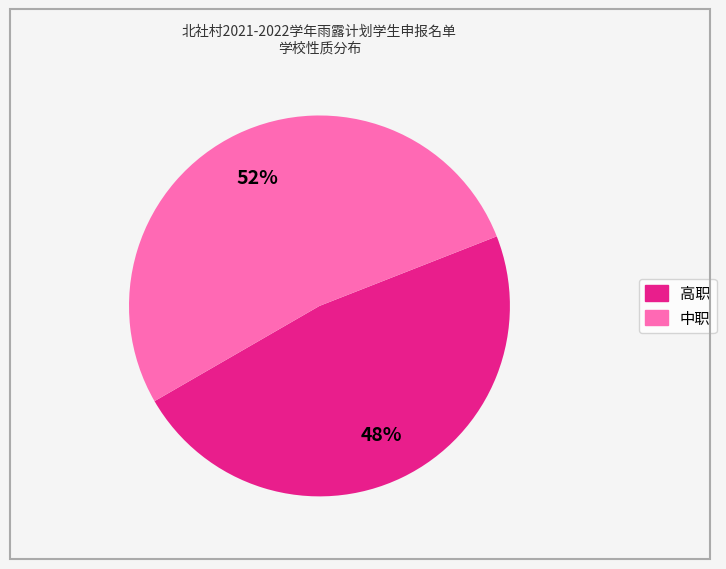

How many slices are in this pie chart?

2